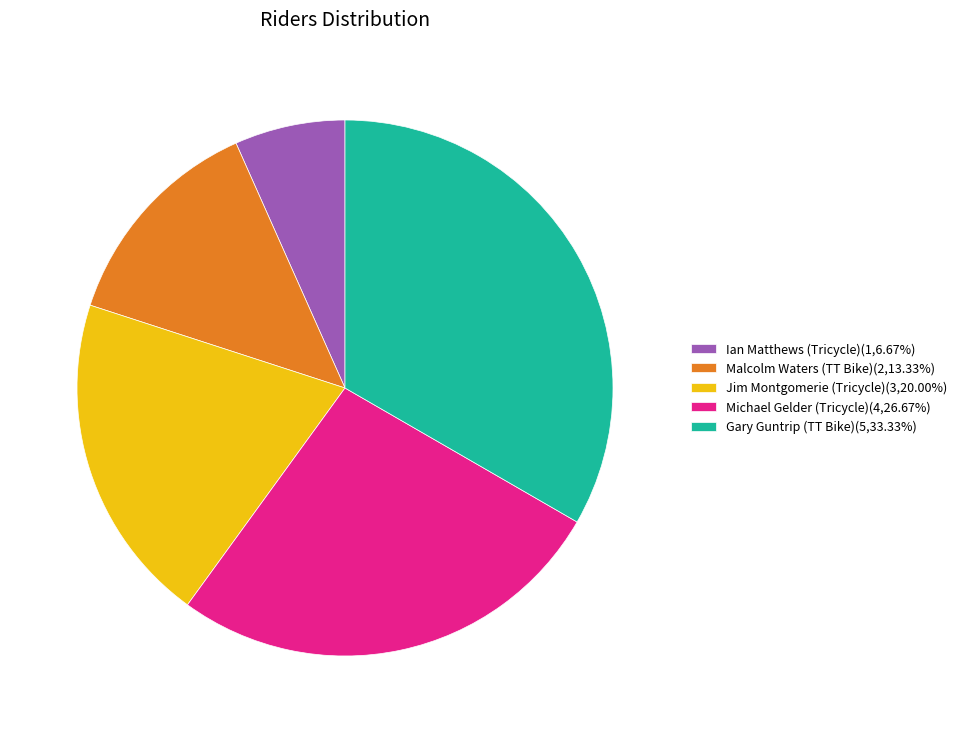

Which category has the biggest portion of the pie?

Gary Guntrip (TT Bike)